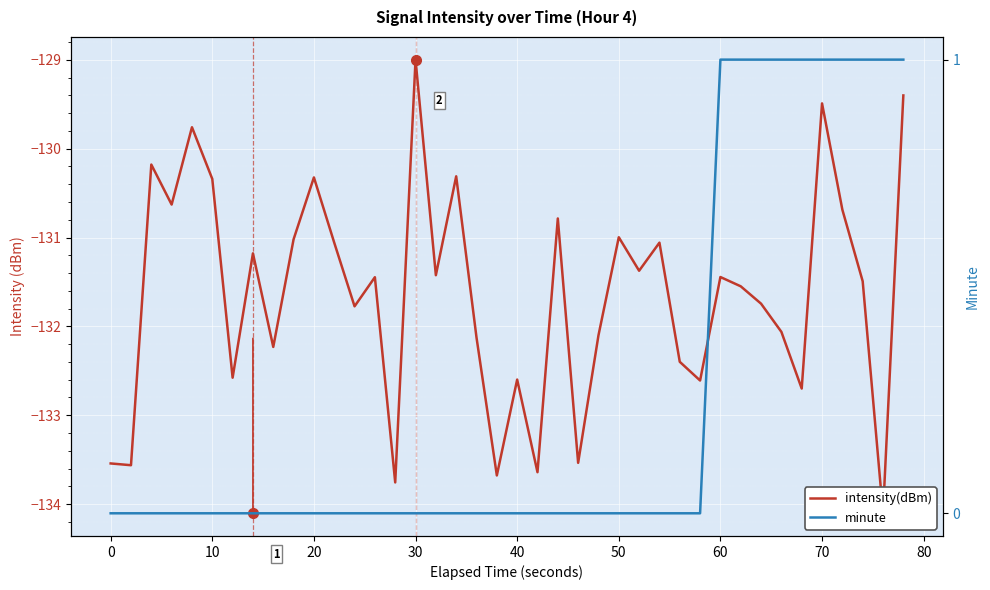

Reading right to left, extract all data points from this chart.

intensity(dBm): -129.4	-134.1	-131.5	-130.7	-129.5	-132.7	-132.1	-131.7	-131.5	-131.4	-132.6	-132.4	-131.1	-131.4	-131.0	-132.1	-133.5	-130.8	-133.6	-132.6	-133.7	-132.1	-130.3	-131.4	-129.0	-133.8	-131.4	-131.8	-131.1	-130.3	-131.0	-132.2	-131.2	-132.6	-130.3	-129.8	-130.6	-130.2	-133.6	-133.5
minute: 1.0	1.0	1.0	1.0	1.0	1.0	1.0	1.0	1.0	1.0	0.0	0.0	0.0	0.0	0.0	0.0	0.0	0.0	0.0	0.0	0.0	0.0	0.0	0.0	0.0	0.0	0.0	0.0	0.0	0.0	0.0	0.0	0.0	0.0	0.0	0.0	0.0	0.0	0.0	0.0